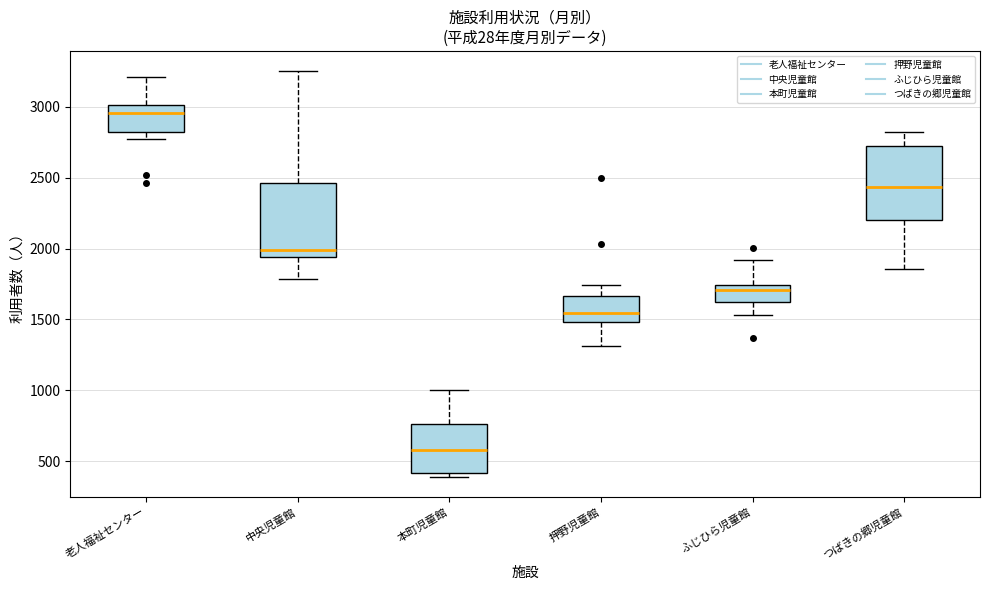

Where does the median line of the box for つばきの郷児童館 sit on the y-axis? The values are not printed on the chart, so give them approximately, as read against the axis.

2450